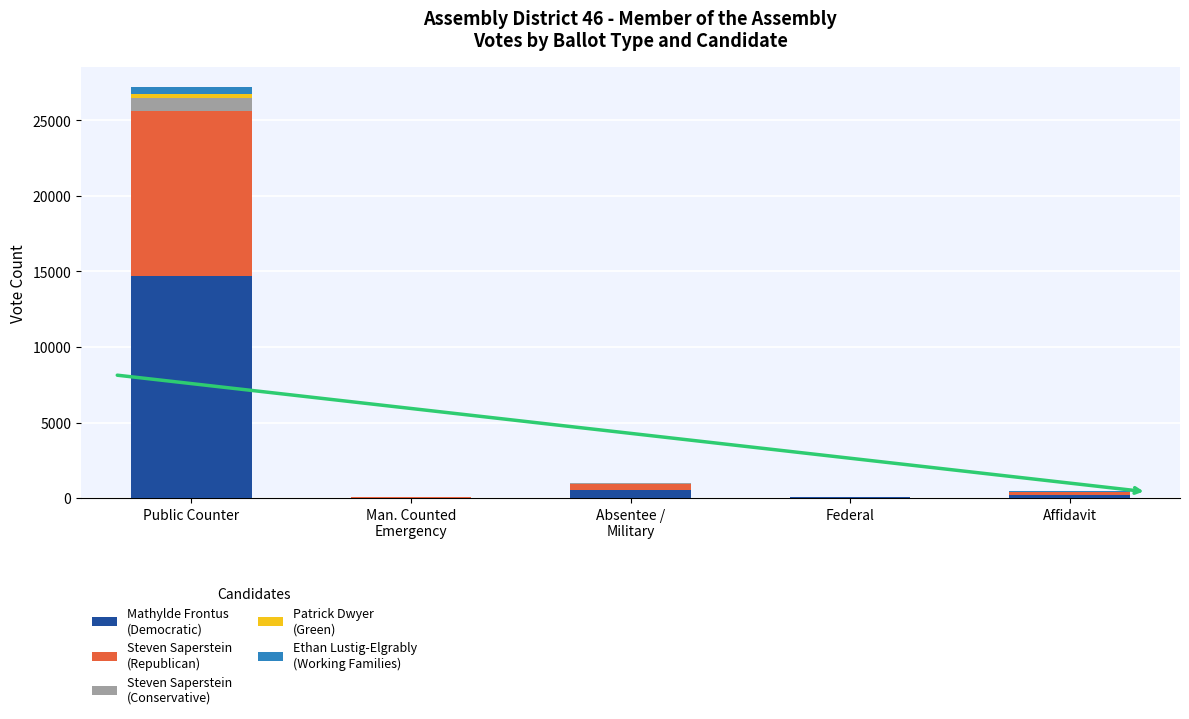

At which category is the sum across all series the highest?

Public Counter